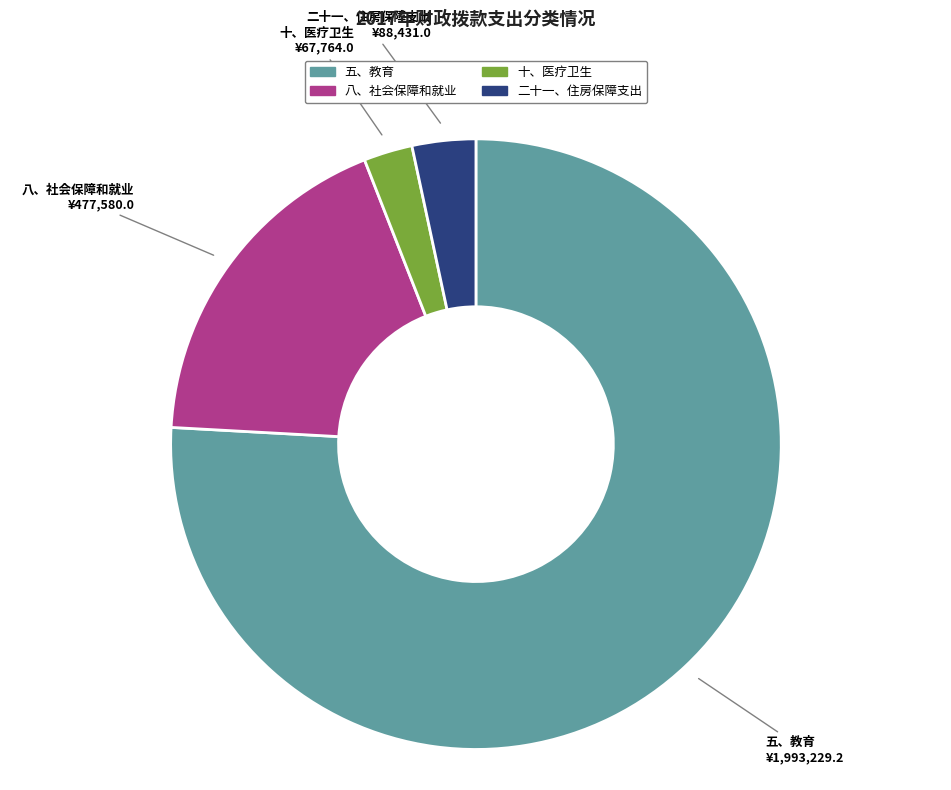

What is the smallest slice in the pie chart?

十、医疗卫生